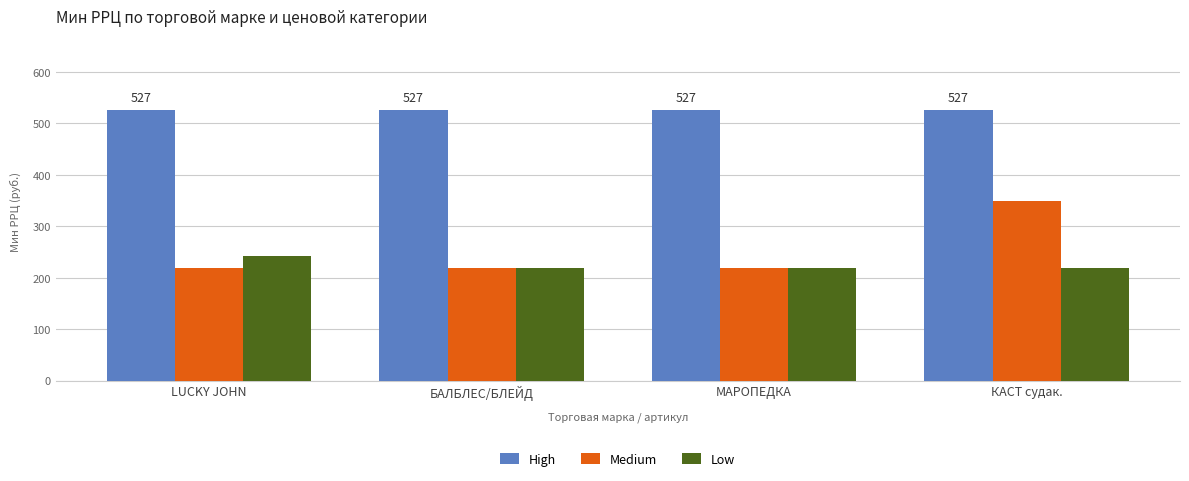

What is the lowest value of the High series?

527